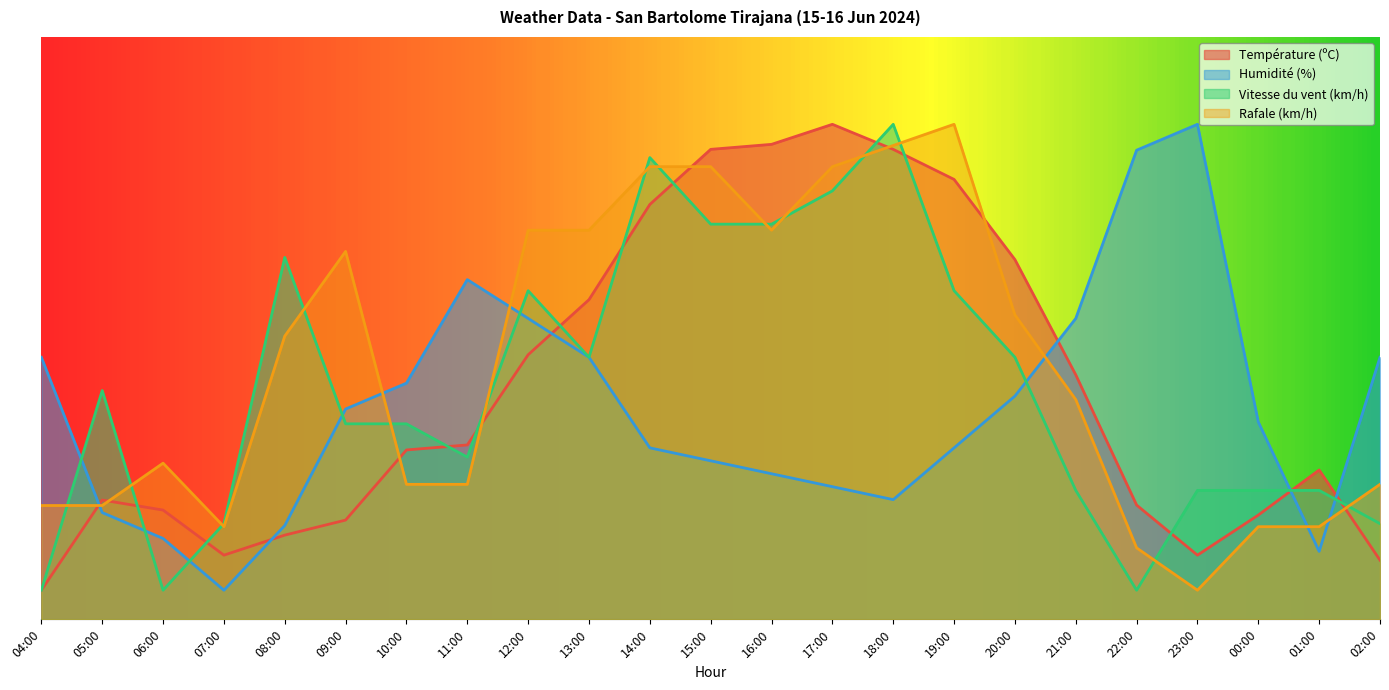

How many data points in Humidité (%) are above 33?

12